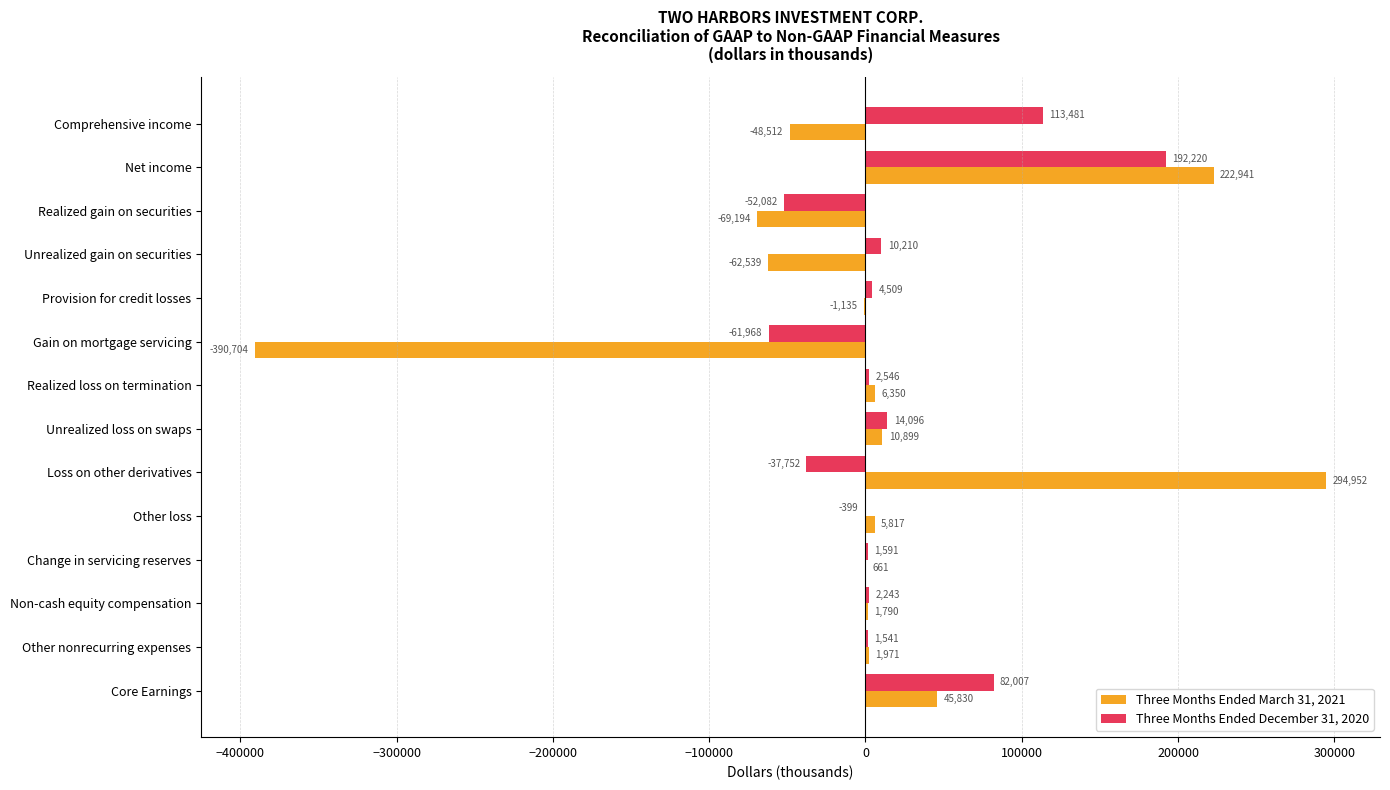

How many positive values does the Three Months Ended March 31, 2021 series have?

9